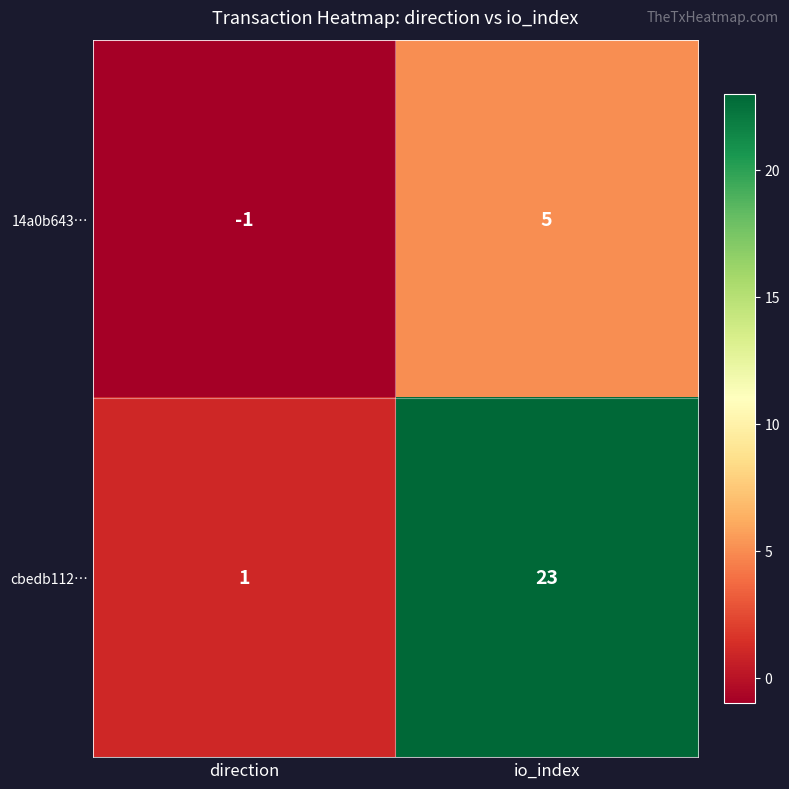

What is the difference between the cbedb112… values at direction and io_index?

22